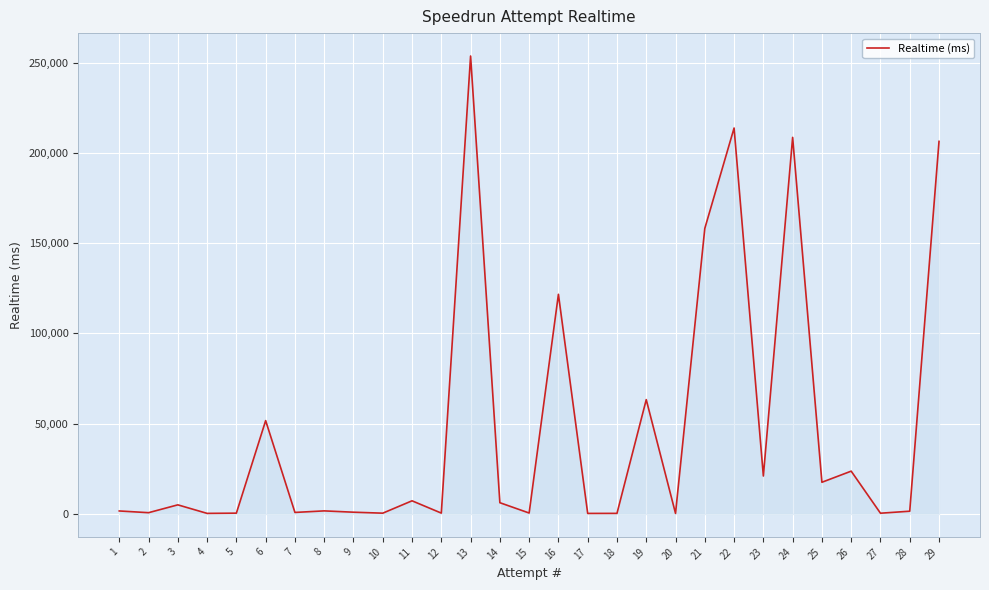

At which label is the value closest to 126974?

16